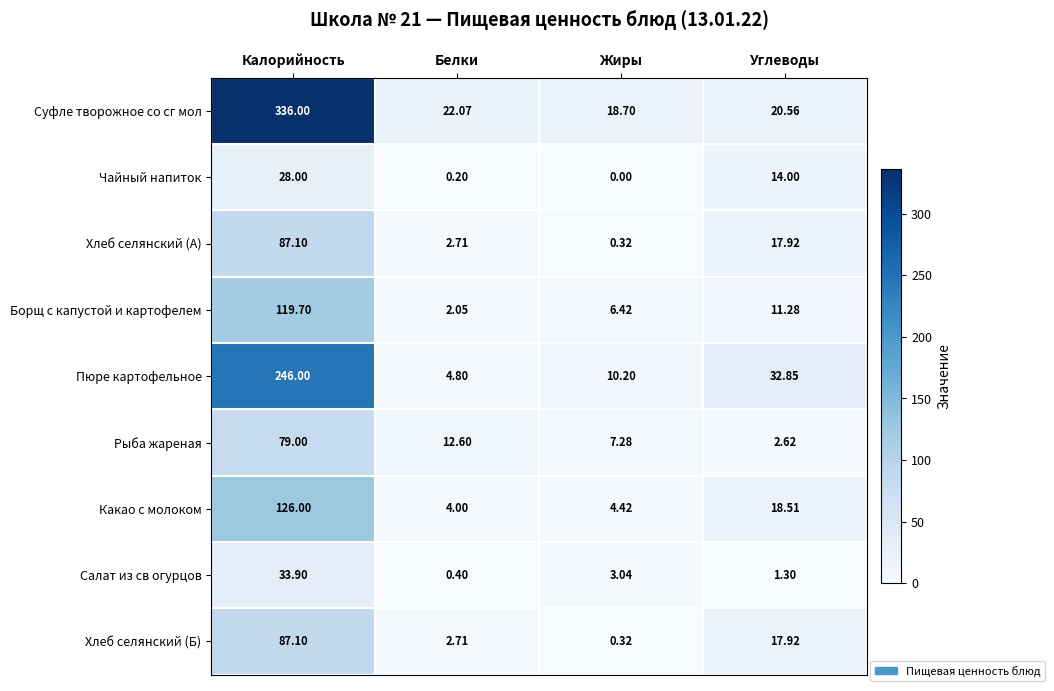

Rank the categories by Чайный напиток value from highest to lowest.

Калорийность, Углеводы, Белки, Жиры